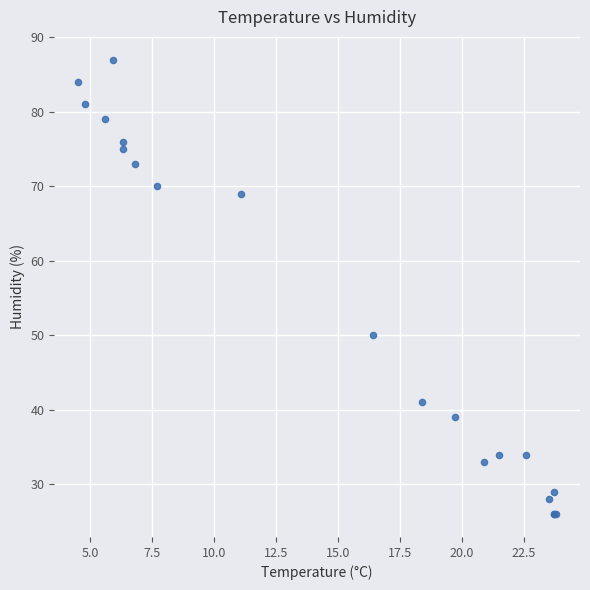

What Y value in the scatter plot is closest to 56?

50